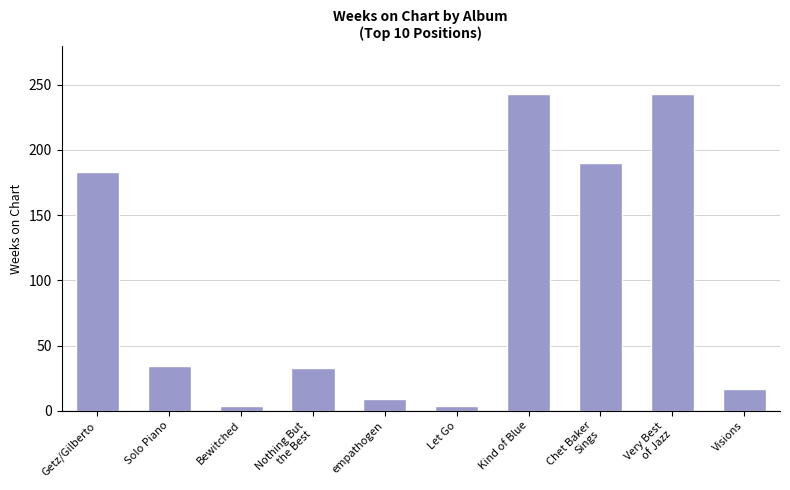

Are the bars horizontal?

No